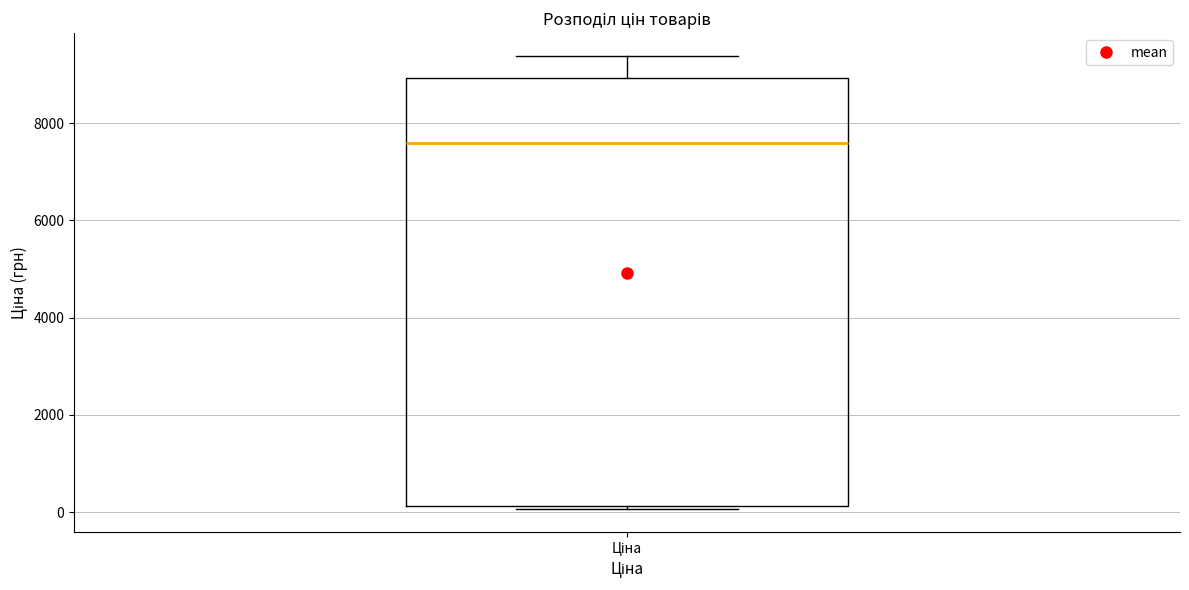

Read this box plot against the y-axis: the position of the median line, the range covered by the box, and the ends of both whiskers. The values are not printed on the chart, so give them approximately, as read against the axis.

median 7600, box 200 to 9000, whiskers 0 to 9400